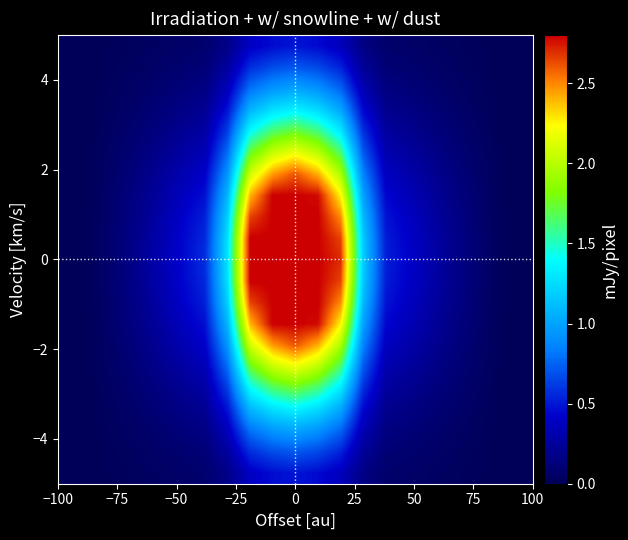

How many series are shown in this chart?

21